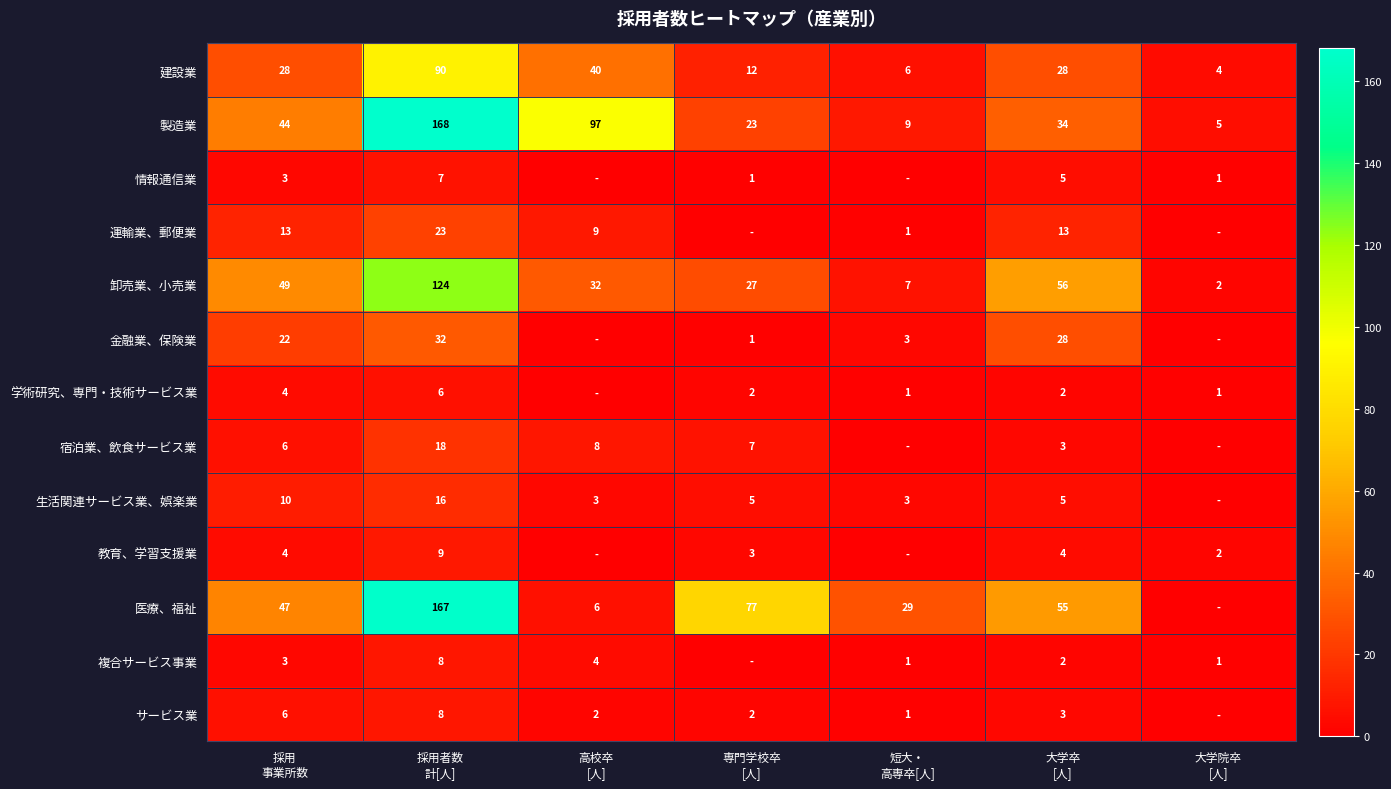

What is the average value of the 建設業 series?

30